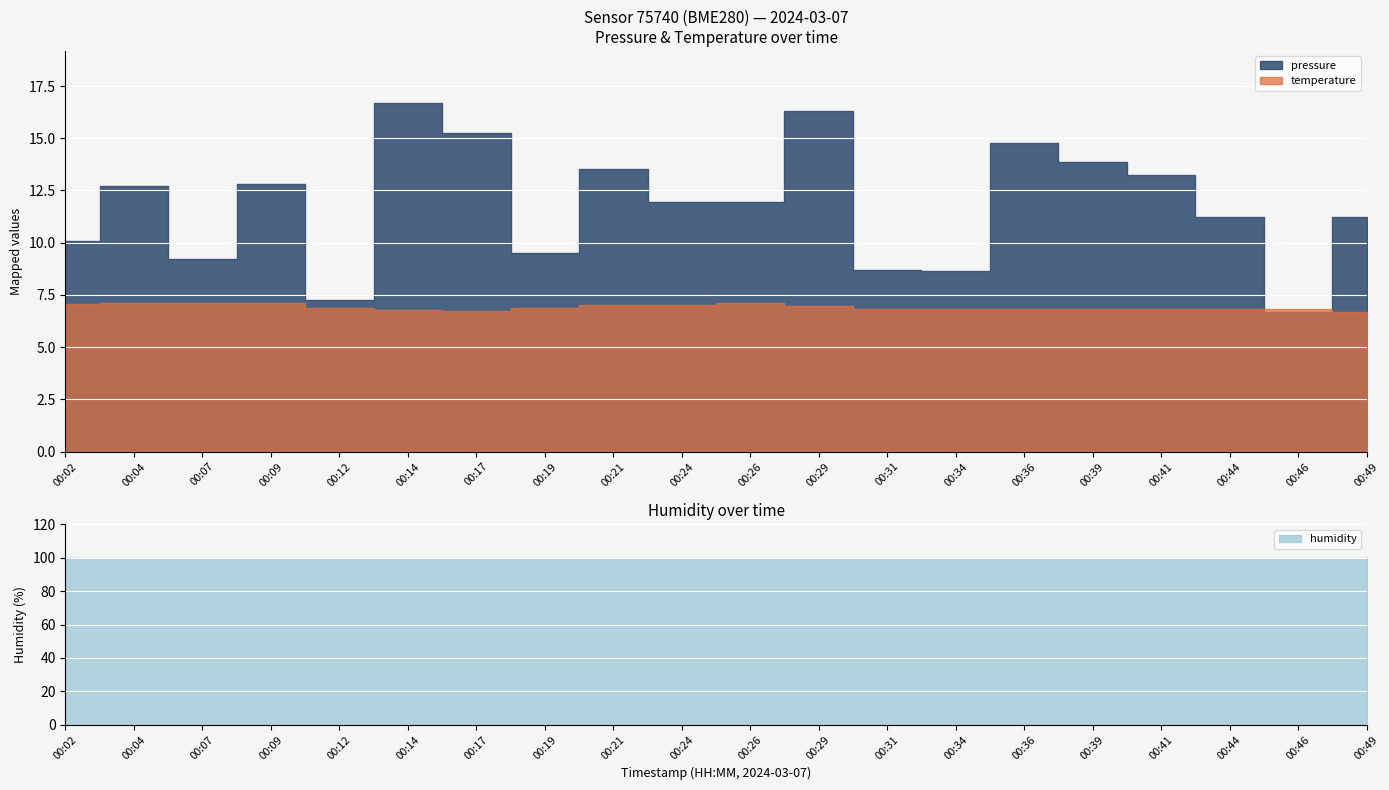

What is the approximate value of humidity at 00:26?

100.0